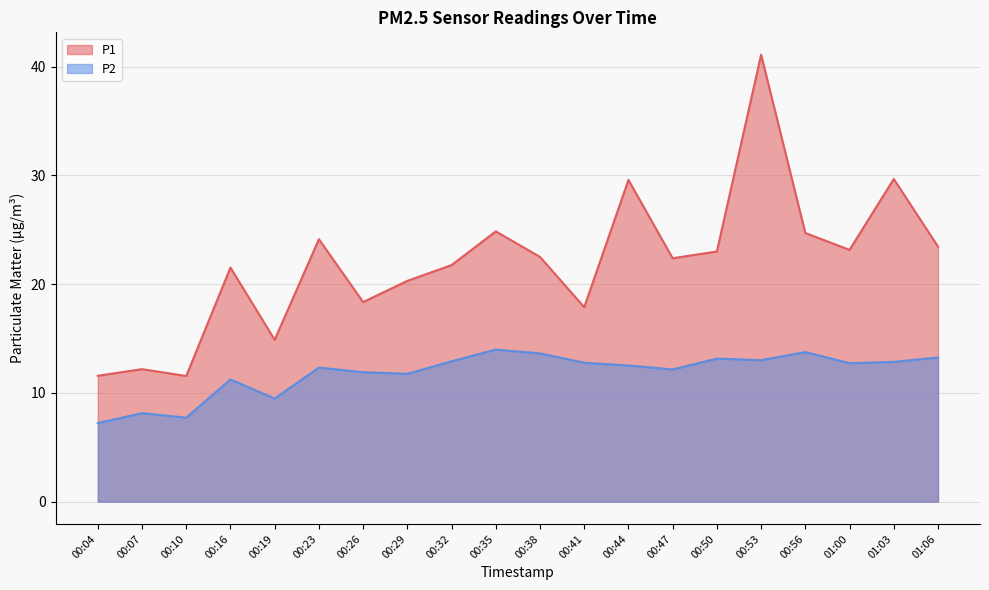

At which label does P1 reach its minimum?

00:10